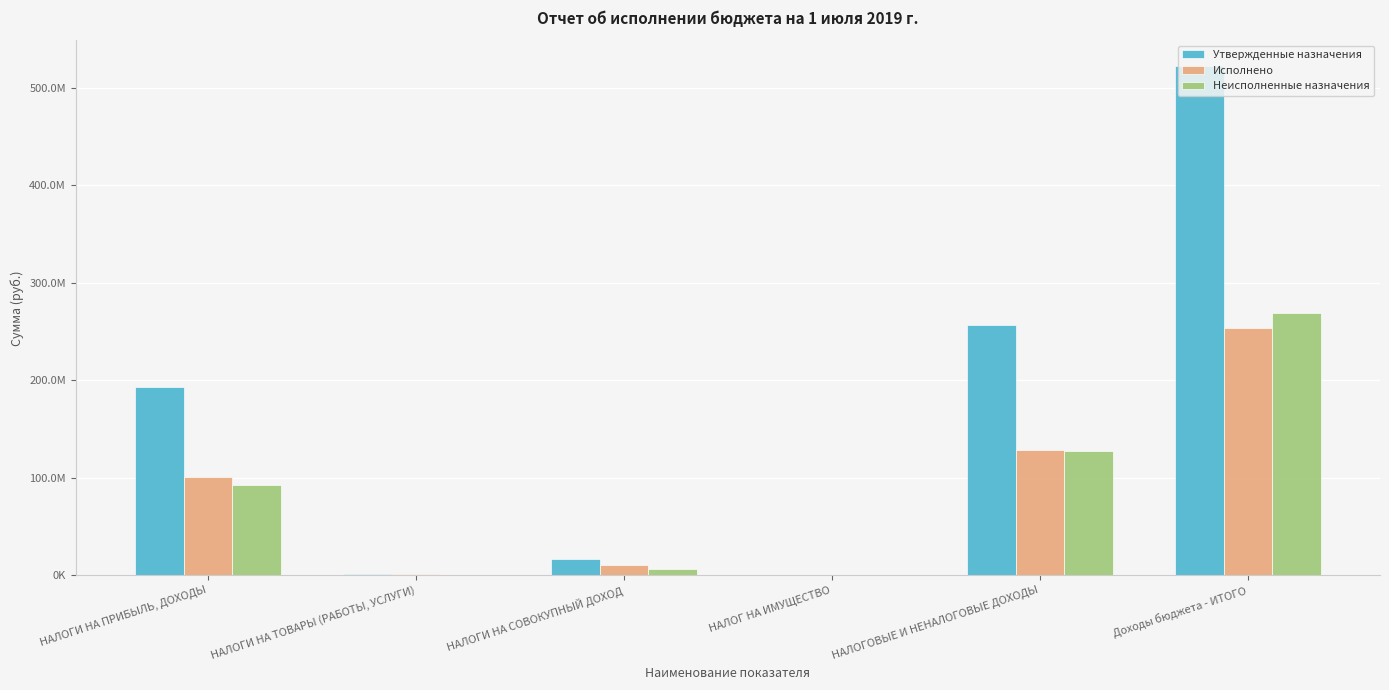

At which label does Исполнено reach its minimum?

НАЛОГ НА ИМУЩЕСТВО